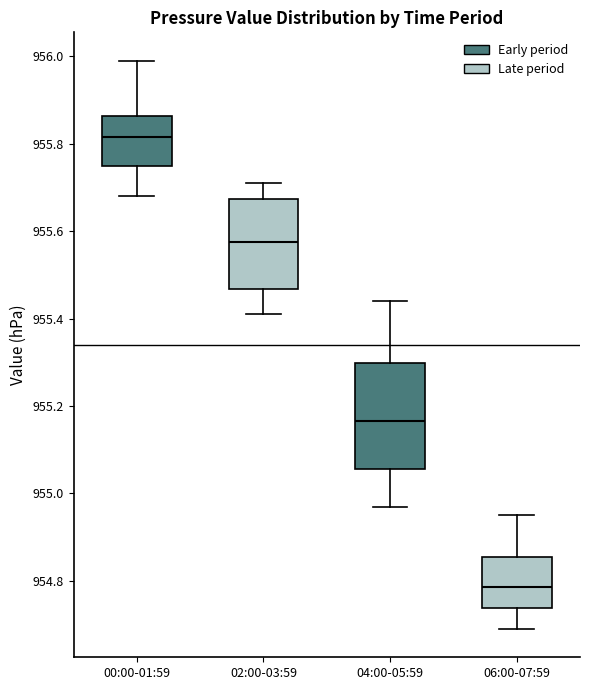

Reading left to right, read every box against the y-axis: the position of its median line, the range the box covers, and the ends of its whiskers. The values are not printed on the chart, so give them approximately, as read against the axis.

00:00-01:59: median 955.82, box 955.76 to 955.86, whiskers 955.68 to 956.00
02:00-03:59: median 955.58, box 955.46 to 955.68, whiskers 955.42 to 955.72
04:00-05:59: median 955.16, box 955.06 to 955.30, whiskers 954.98 to 955.44
06:00-07:59: median 954.78, box 954.74 to 954.86, whiskers 954.70 to 954.96